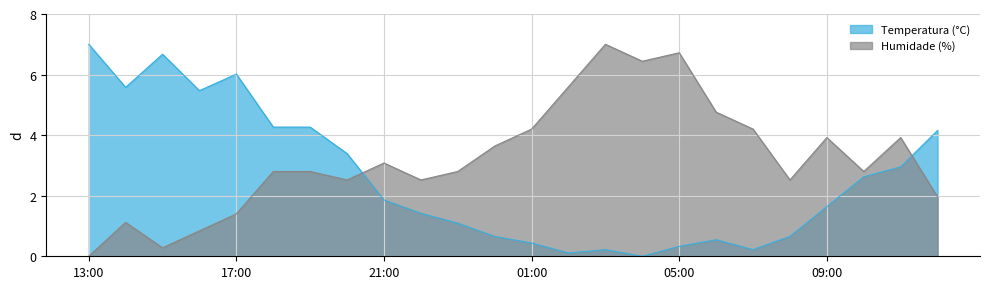

True or false: Humidade (%) has a value of 3.6 at 00:00.

True